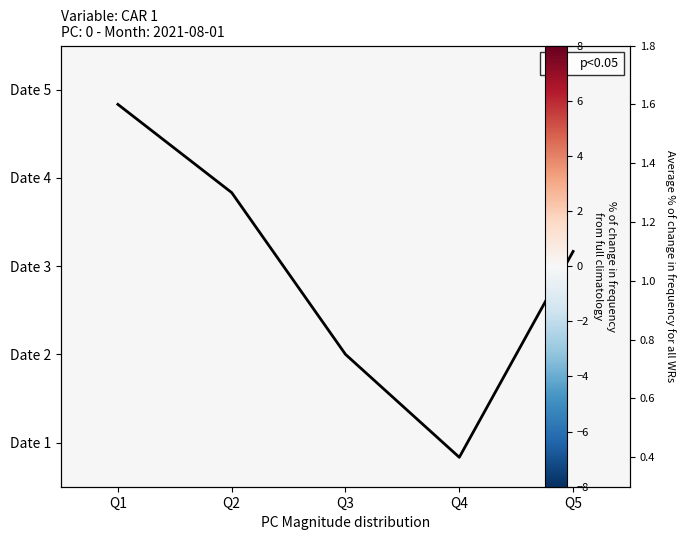

Is the value of Date 1 at Q1 greater than the value of avg at Q3?

No